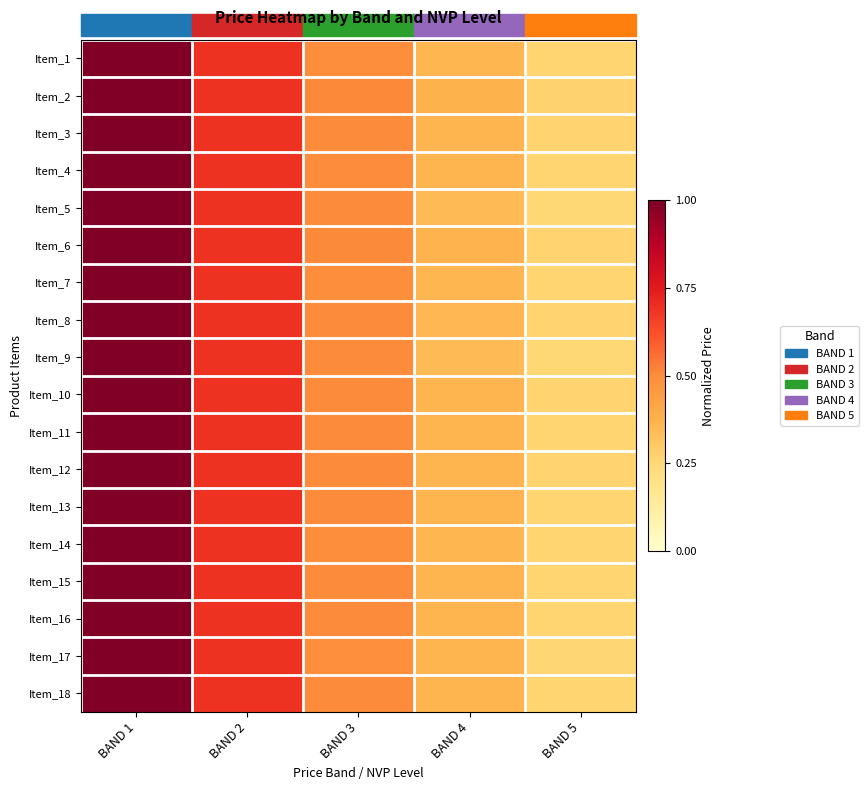

At how many categories does at least one series exceed 0?

5